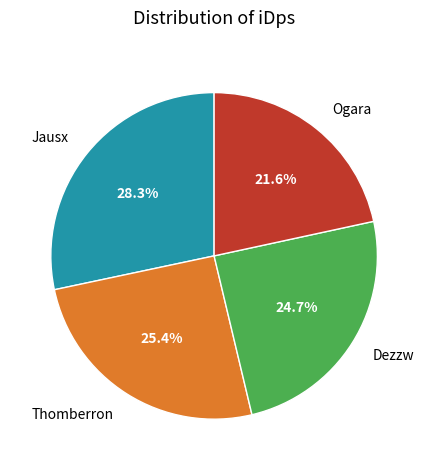

To the nearest percent, what is the difference between the largest and smallest slice percentages?

7%